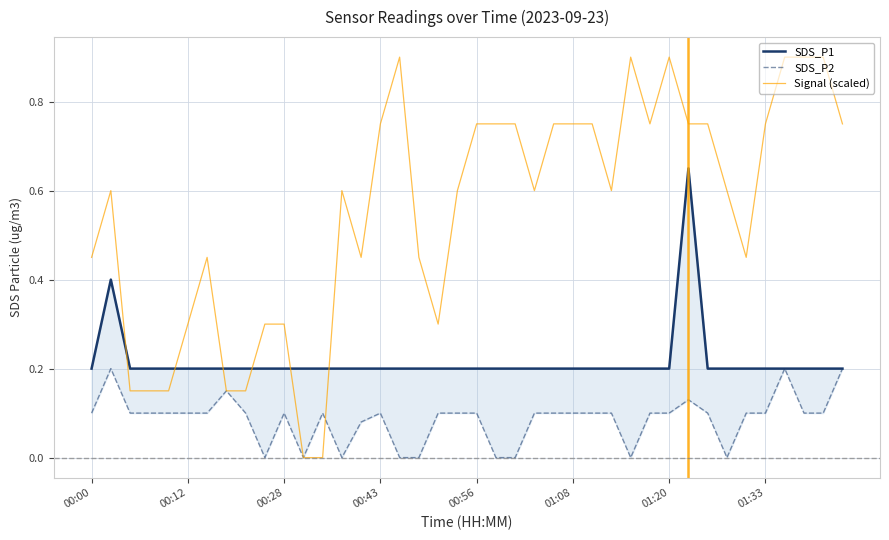

Which series has the largest total across all categories?

Signal (scaled)